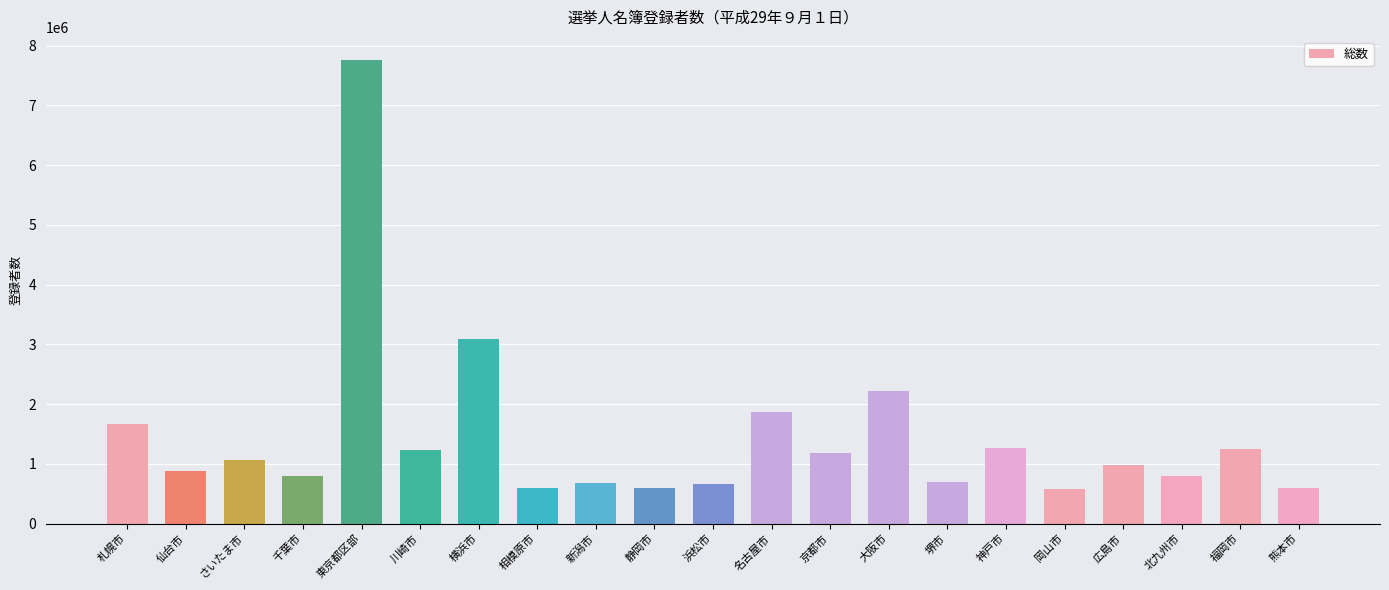

Approximately how many times larger is the value at 広島市 compared to 千葉市?

1.2